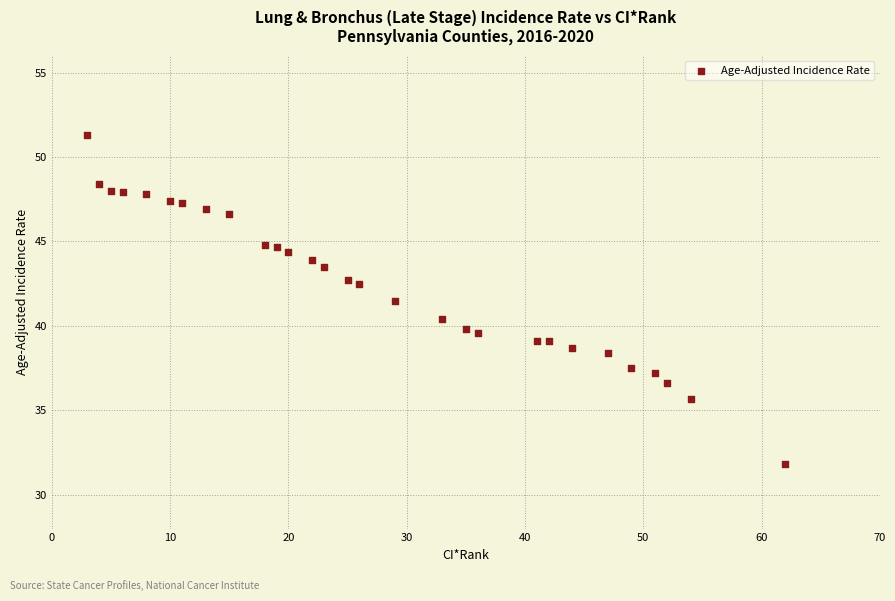

What is the range of Y values (max minus min)?

19.5